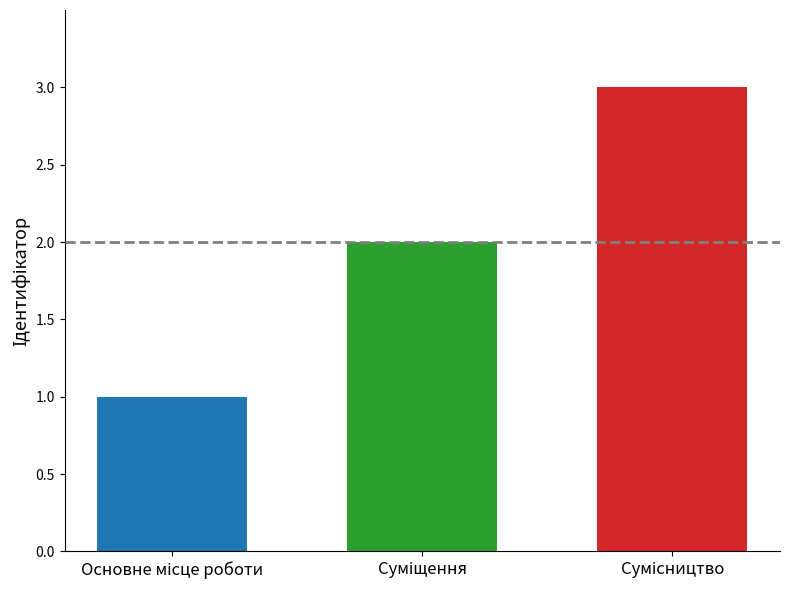

What is the maximum value shown in the chart?

3